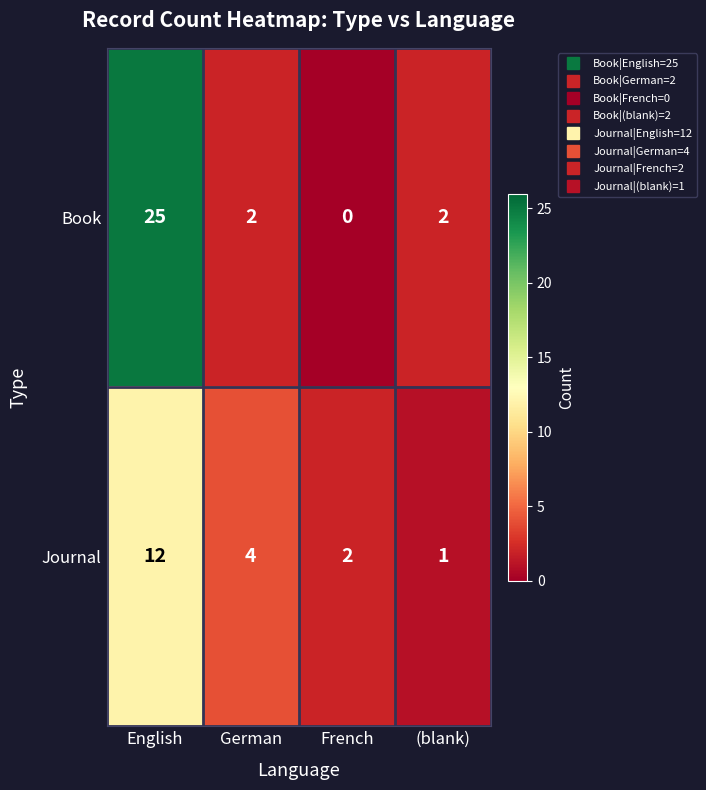

What is the maximum value for Journal?

12